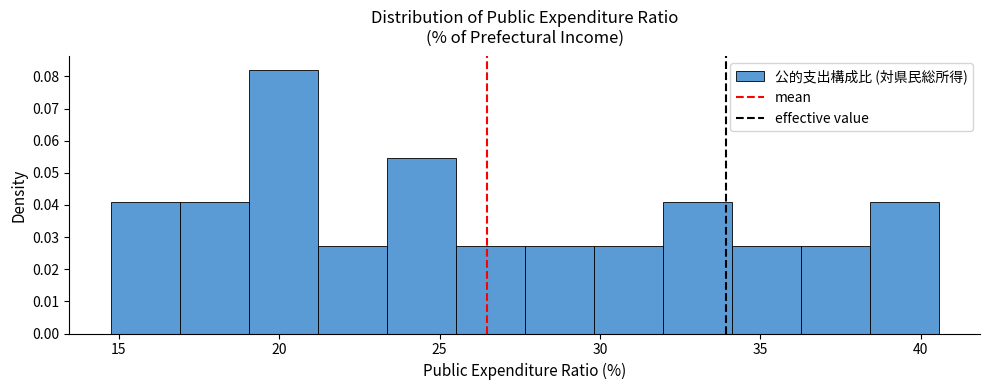

What is the height of the bar covering 27.5 to 30.0 on the x-axis? Neither the bar edges nor the heights are printed on the chart, so give them approximately, as read against the axes.

0.027